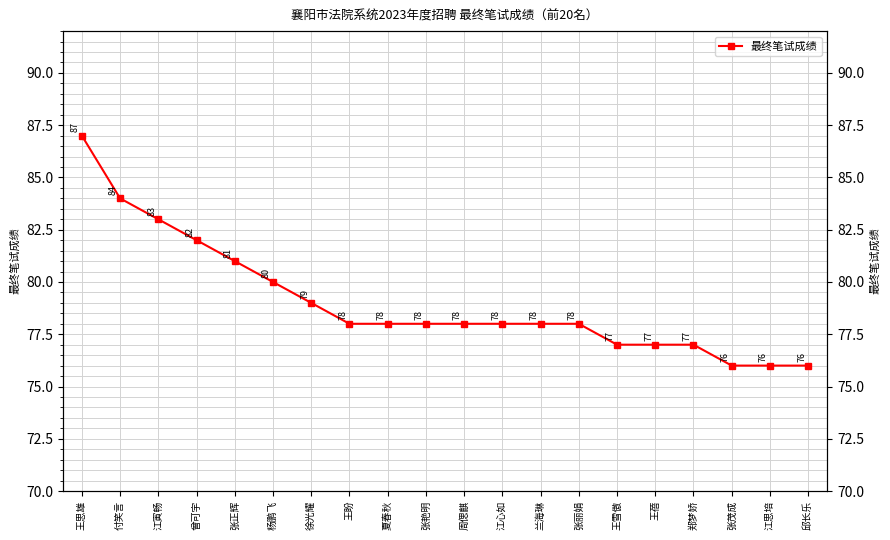

What is the label of the 19th point from the right?

付笑言